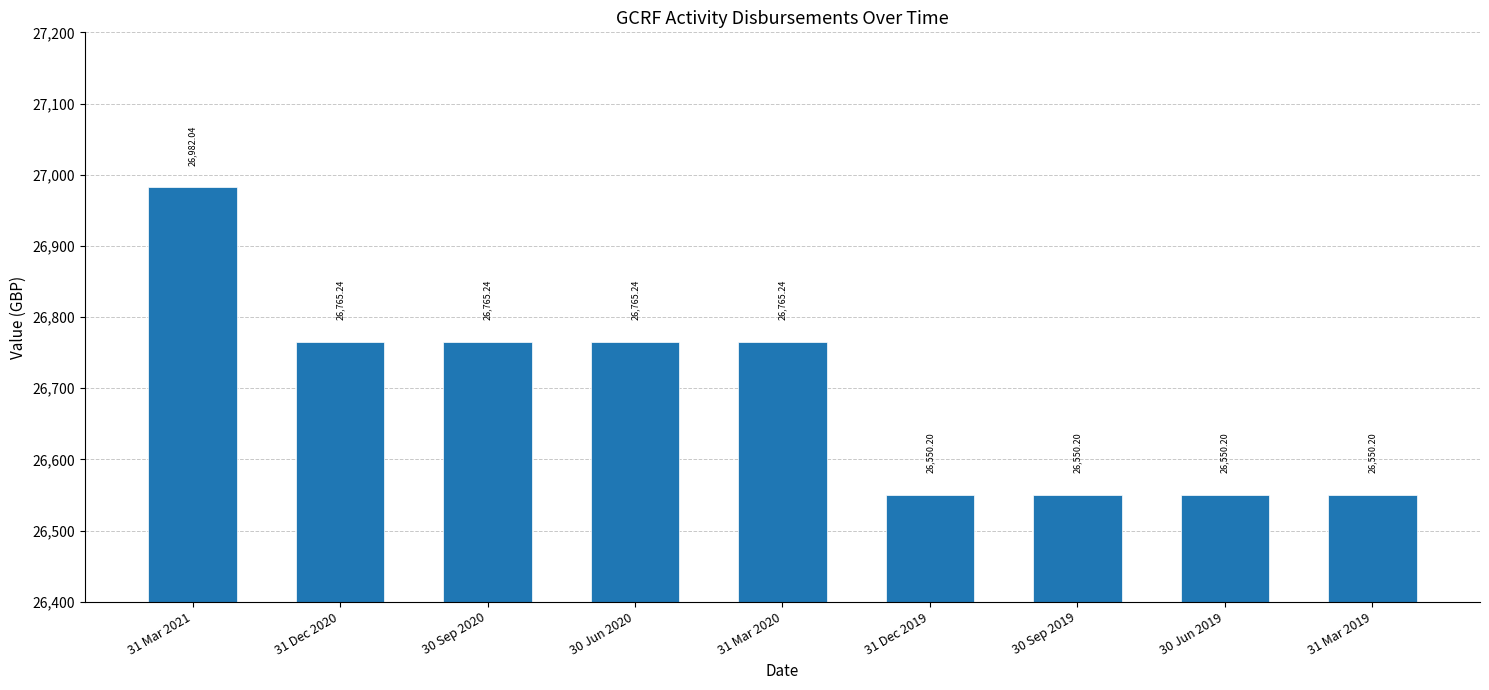

Is it true that the value at 30 Jun 2019 is 26550.2?

True